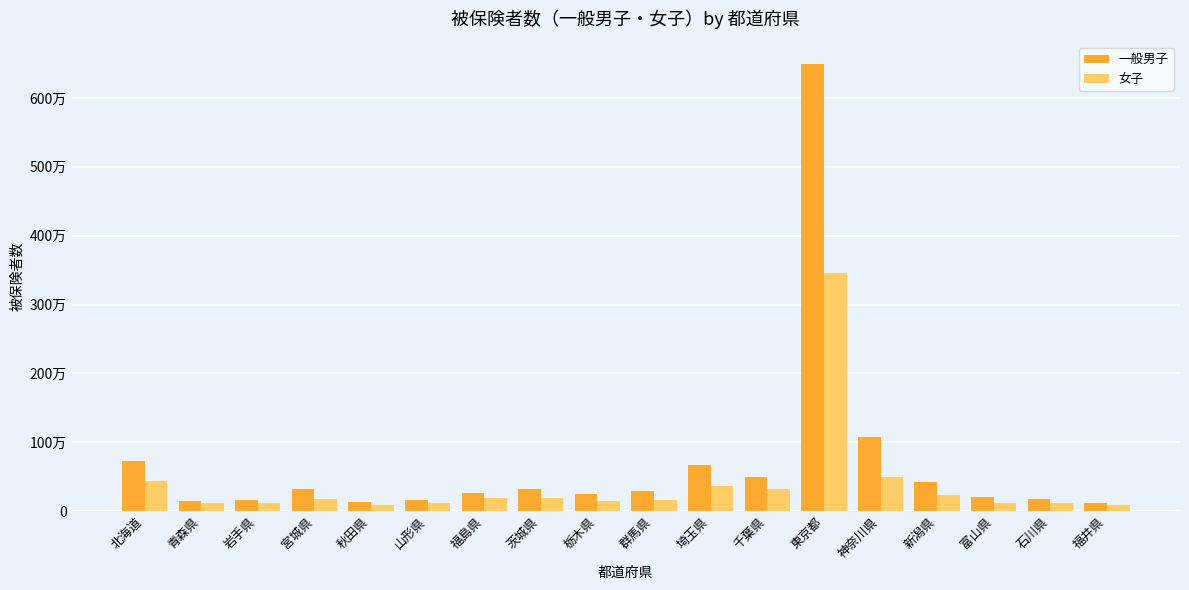

What are all the series names shown in the legend?

一般男子, 女子